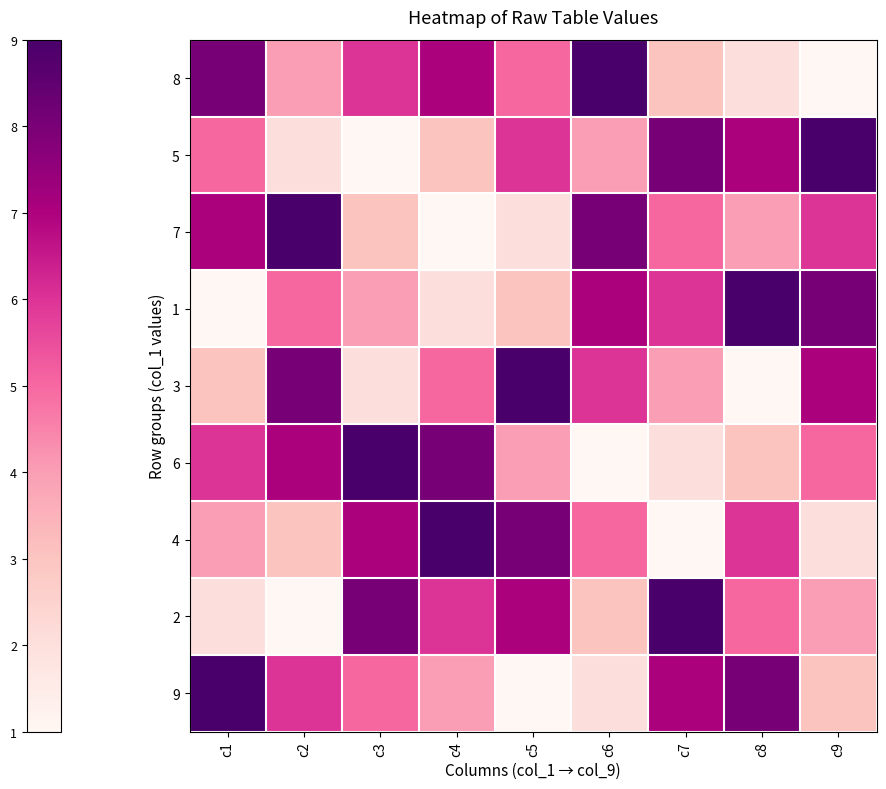

Reading right to left, list all the values displayed in this chart.

8: c9=1	c8=2	c7=3	c6=9	c5=5	c4=7	c3=6	c2=4	c1=8
5: c9=9	c8=7	c7=8	c6=4	c5=6	c4=3	c3=1	c2=2	c1=5
7: c9=6	c8=4	c7=5	c6=8	c5=2	c4=1	c3=3	c2=9	c1=7
1: c9=8	c8=9	c7=6	c6=7	c5=3	c4=2	c3=4	c2=5	c1=1
3: c9=7	c8=1	c7=4	c6=6	c5=9	c4=5	c3=2	c2=8	c1=3
6: c9=5	c8=3	c7=2	c6=1	c5=4	c4=8	c3=9	c2=7	c1=6
4: c9=2	c8=6	c7=1	c6=5	c5=8	c4=9	c3=7	c2=3	c1=4
2: c9=4	c8=5	c7=9	c6=3	c5=7	c4=6	c3=8	c2=1	c1=2
9: c9=3	c8=8	c7=7	c6=2	c5=1	c4=4	c3=5	c2=6	c1=9